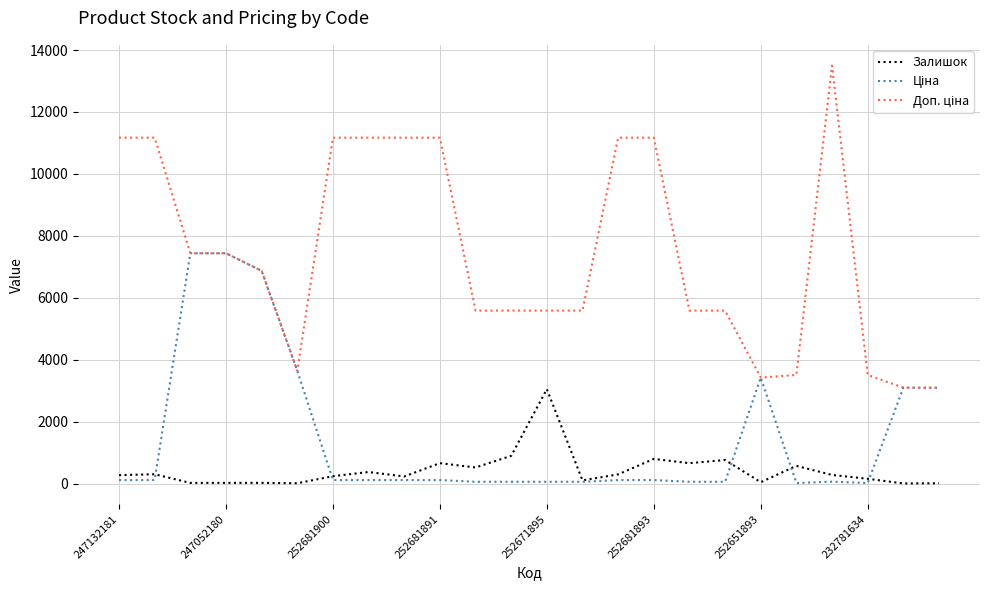

Does the chart have visible grid lines?

Yes